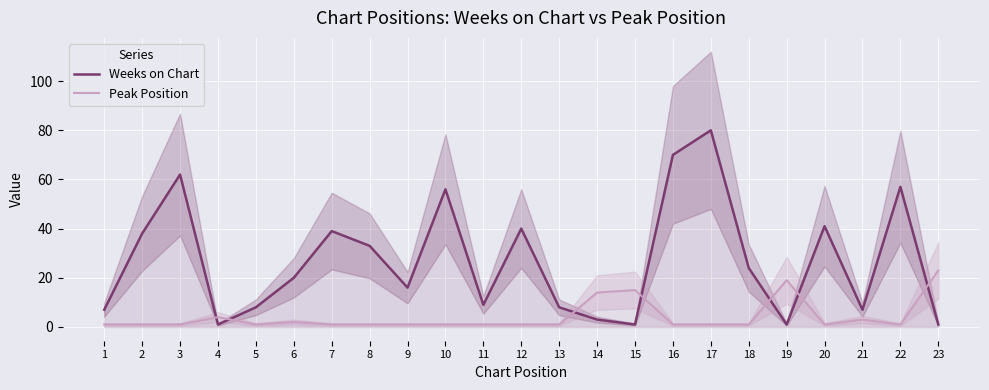

What is the maximum value for Peak Position?

23